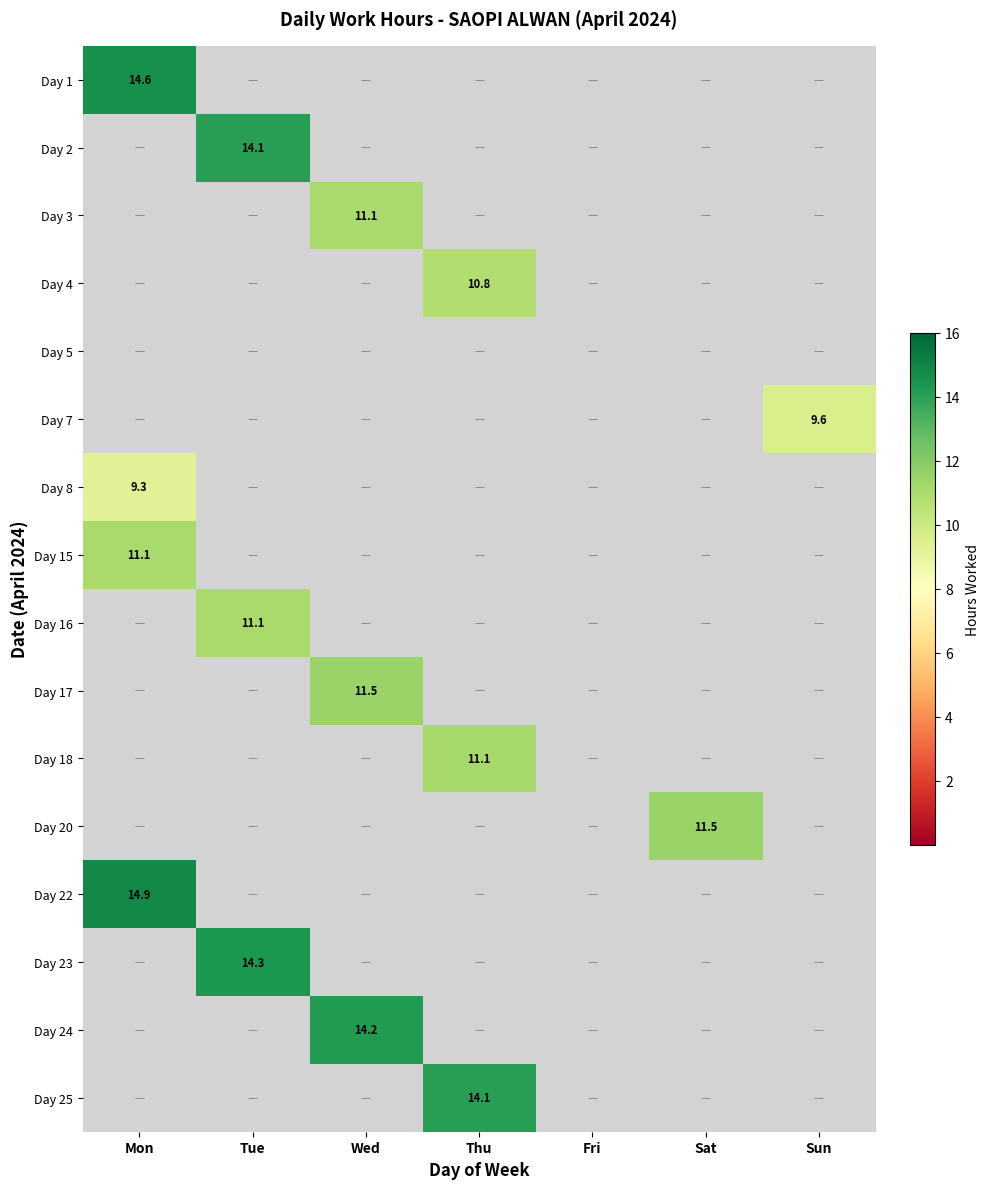

The Day 17 series shows 15.4 at Wed. True or false?

False